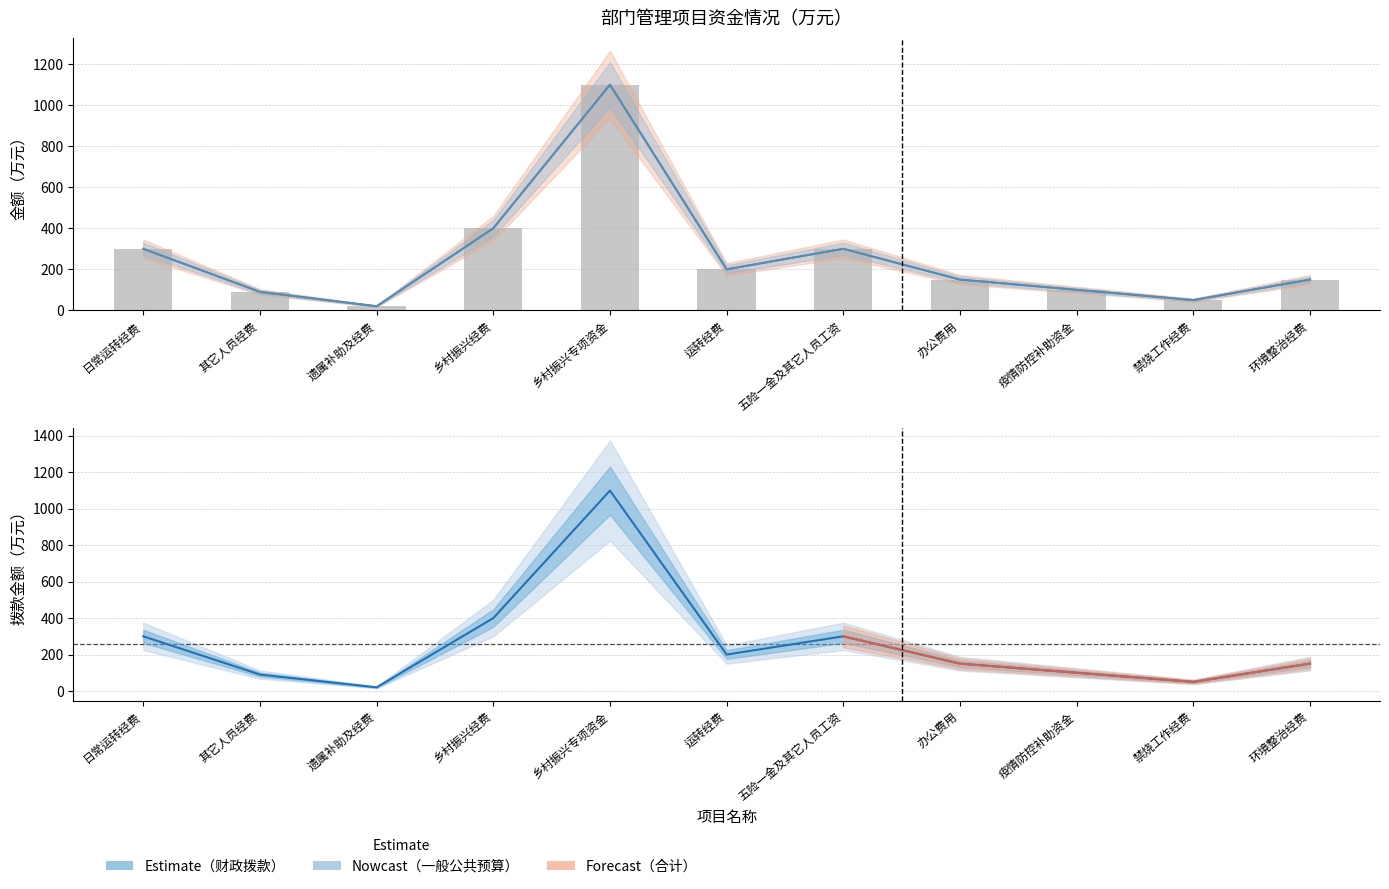

The 其中财政拨款 series shows 100 at 疫情防控补助资金. True or false?

True